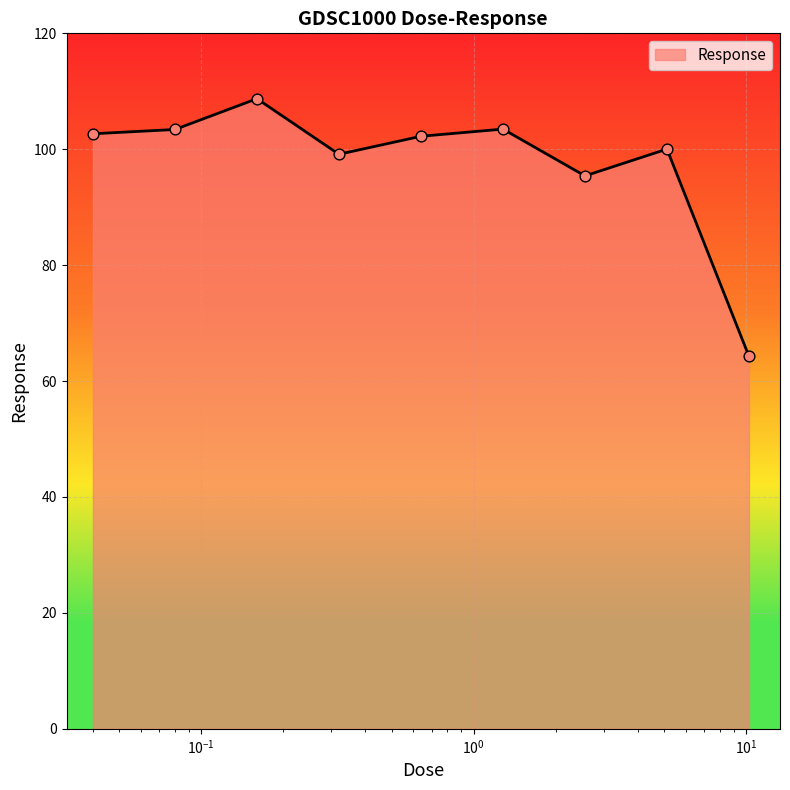

What is the difference between the maximum and minimum values?

44.4